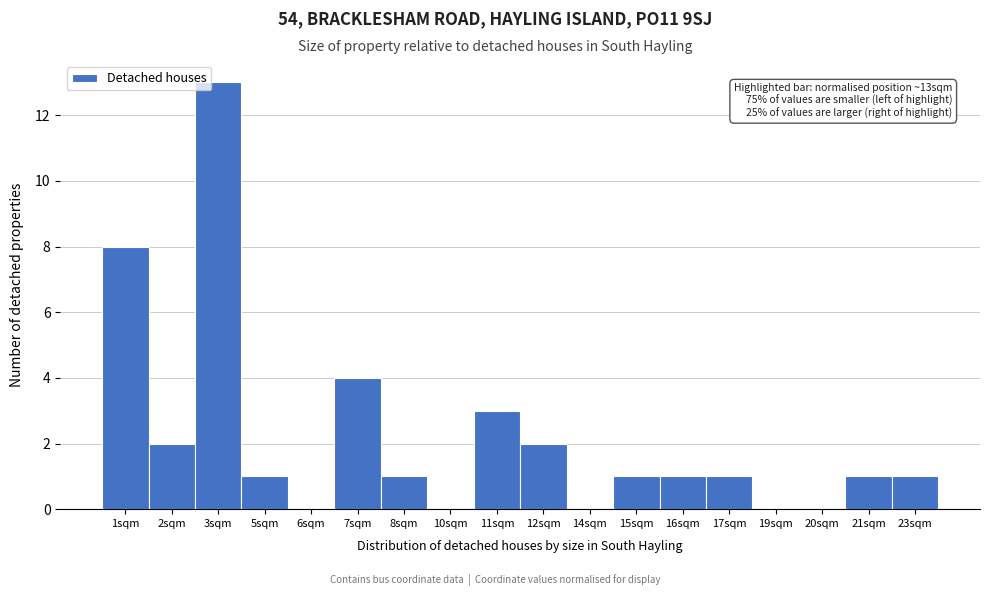

Reading left to right, transcribe all the data shown in this chart.

1sqm=8	2sqm=2	3sqm=13	5sqm=1	6sqm=0	7sqm=4	8sqm=1	10sqm=0	11sqm=3	12sqm=2	14sqm=0	15sqm=1	16sqm=1	17sqm=1	19sqm=0	20sqm=0	21sqm=1	23sqm=1